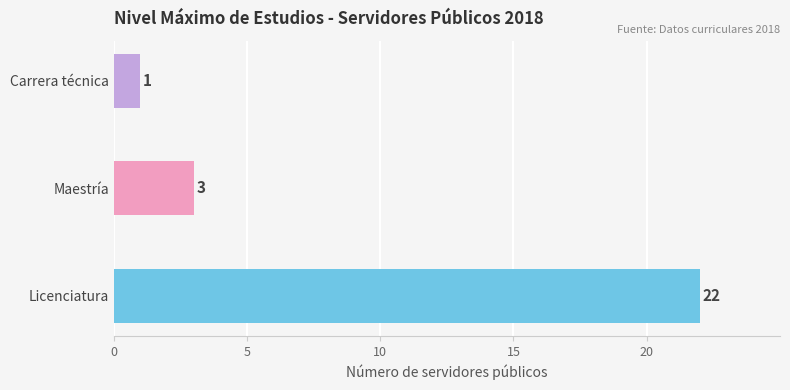

At which label is the value closest to 11?

Maestría